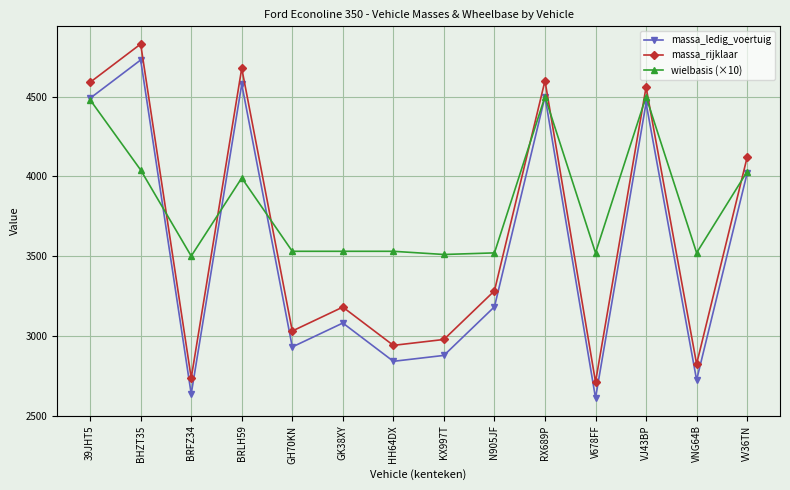

Is the value of massa_ledig_voertuig at GH70KN greater than the value of massa_rijklaar at VJ43BP?

No